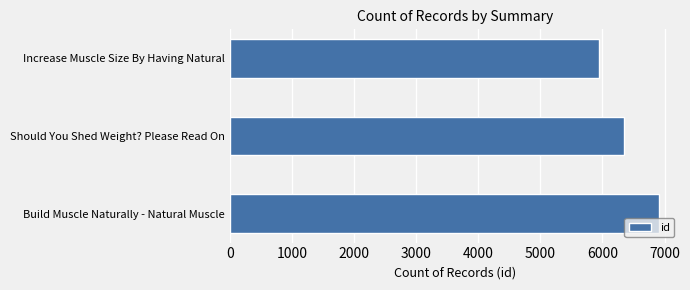

Which label corresponds to the smallest value in the chart?

Increase Muscle Size By Having Natural